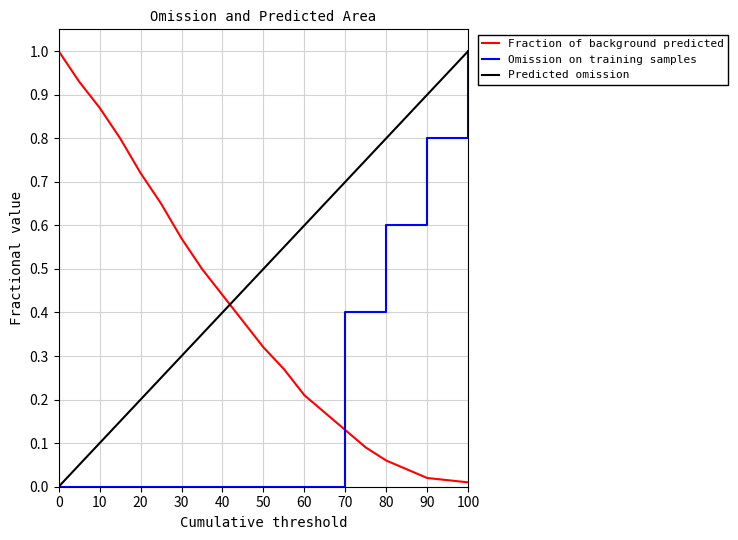

Which series has the largest total across all categories?

Predicted omission